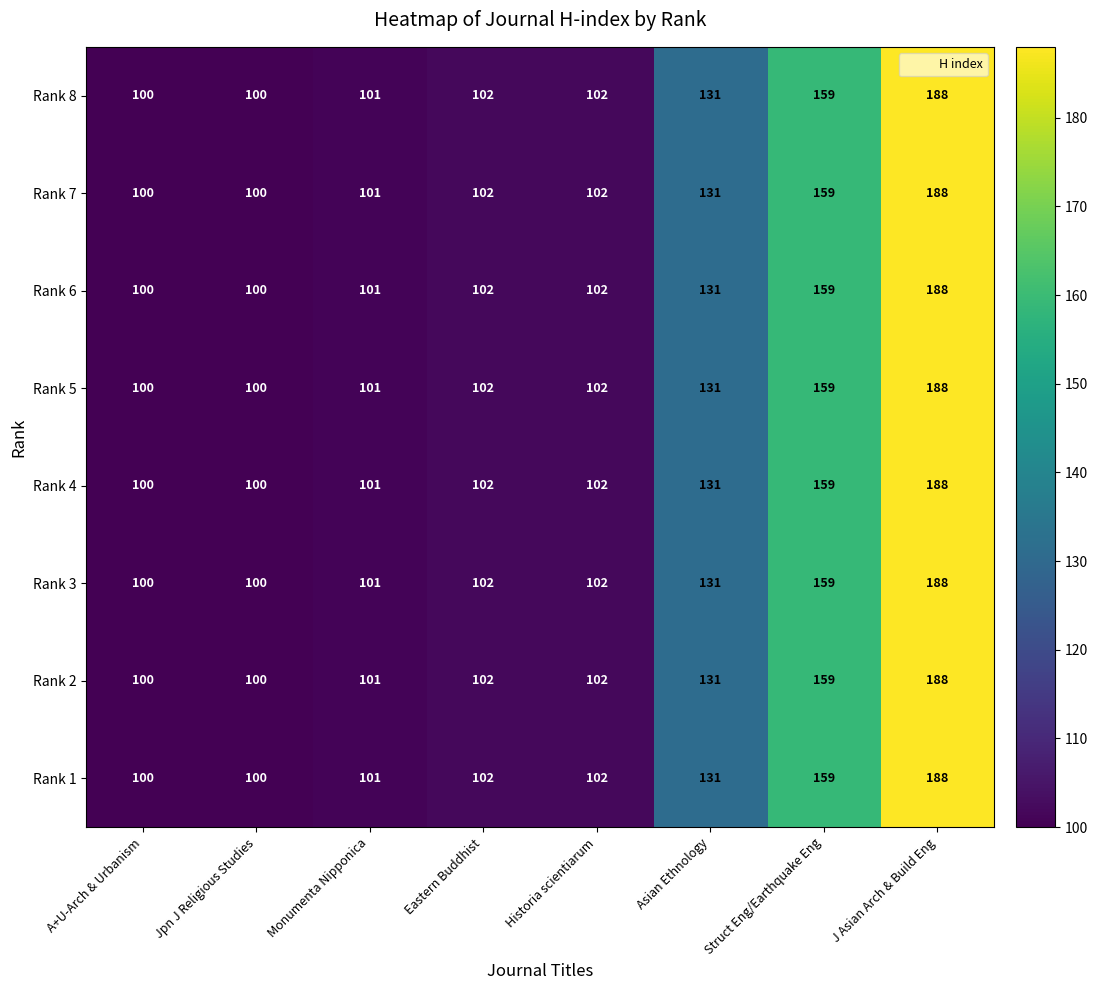

What is the greatest value displayed?

188